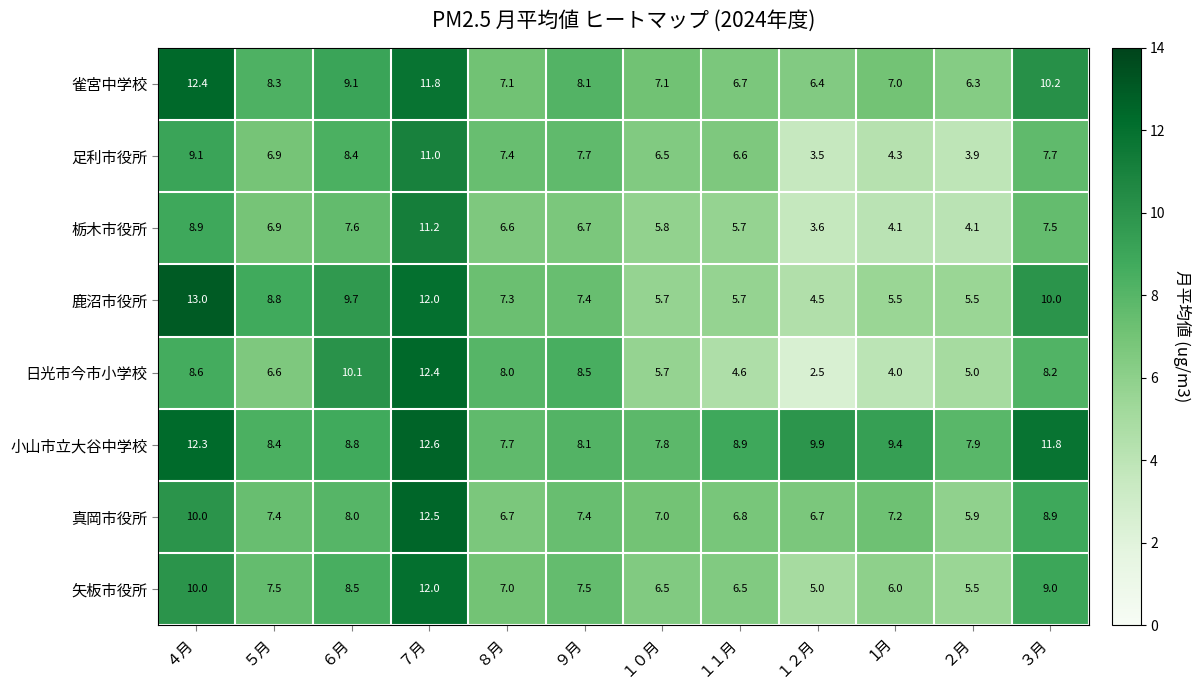

What is the difference between the 真岡市役所 values at ７月 and １０月?

5.5